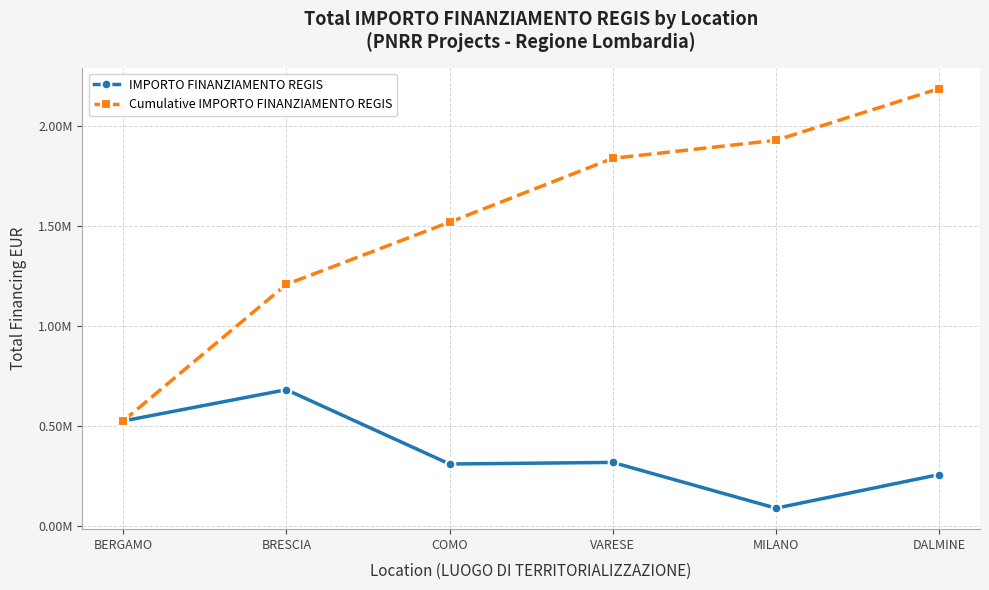

The value of Cumulative IMPORTO FINANZIAMENTO REGIS at DALMINE is 2187546.1. True or false?

True